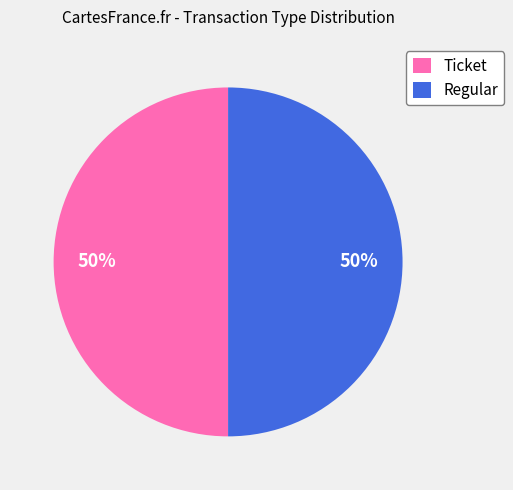

Combined, do Ticket and Regular account for over 50%?

Yes